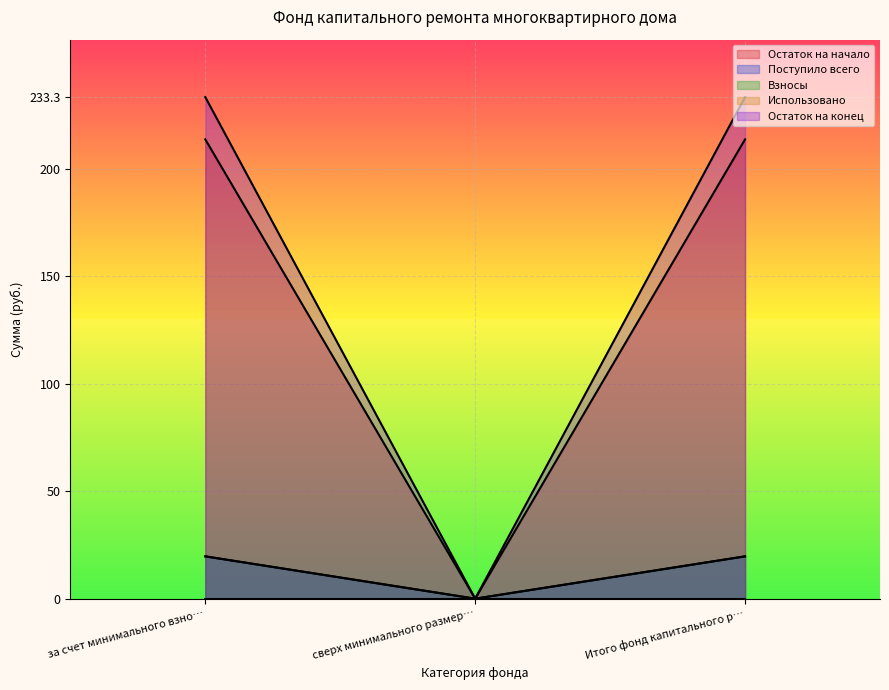

Which series has the largest total across all categories?

Остаток на конец